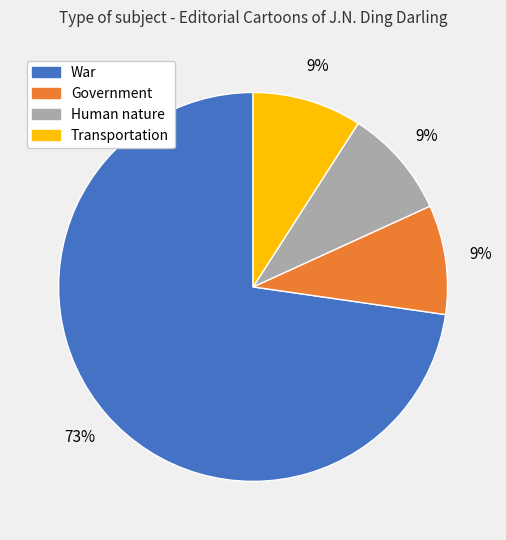

Do Human nature and Government together represent more than half of the pie?

No